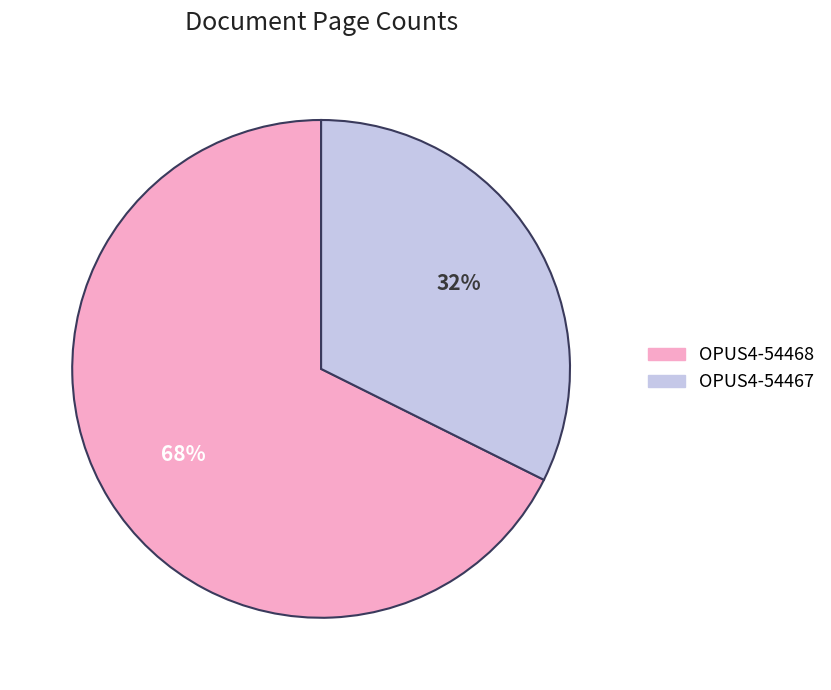

What is the largest slice in the pie chart?

OPUS4-54468